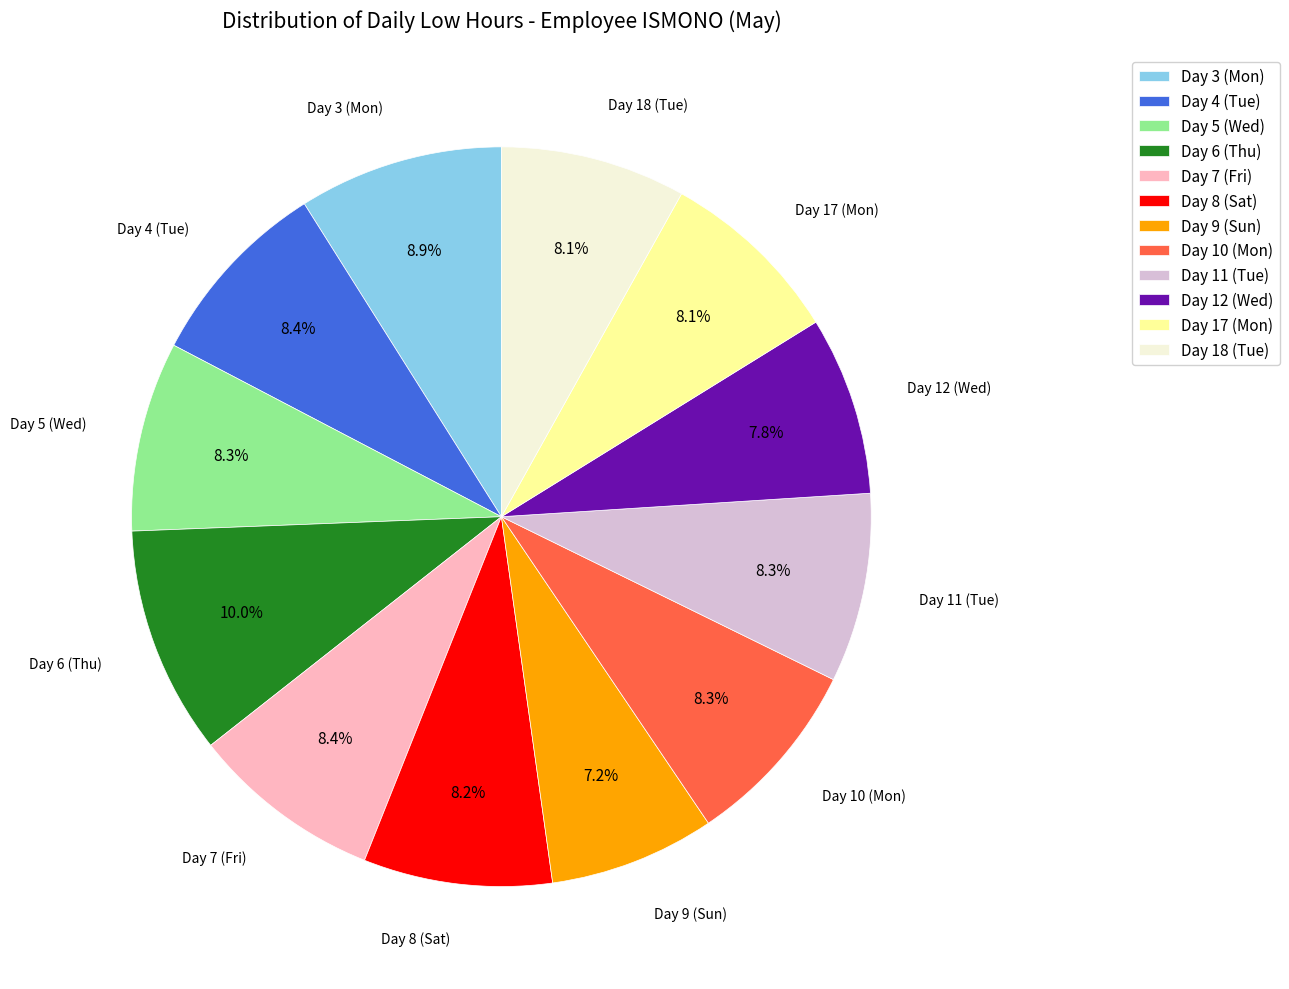

How many slices are in this pie chart?

12